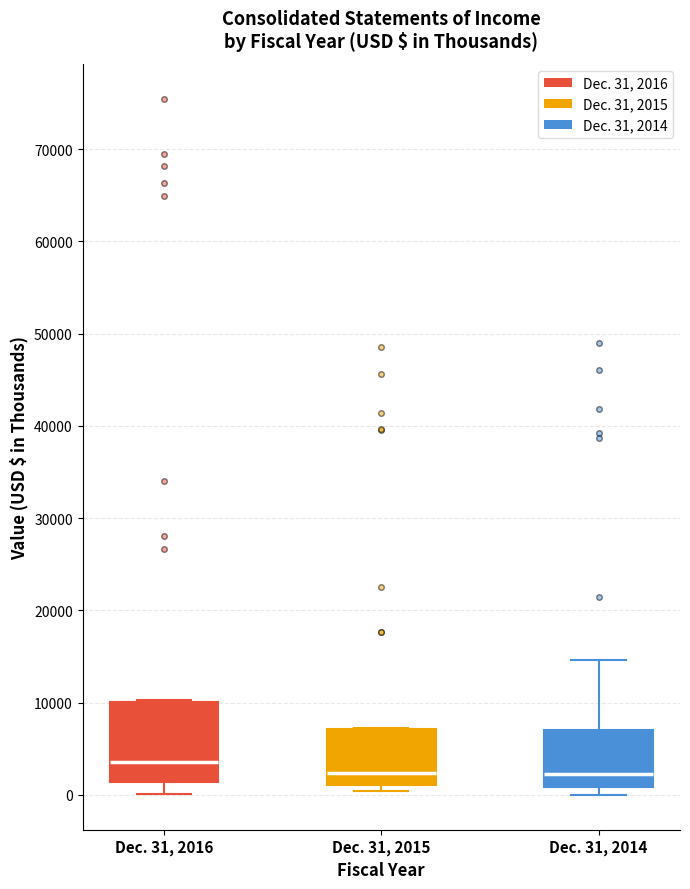

Comparing the boxes themselves (not the whiskers), which one is the tallest?

Dec. 31, 2016